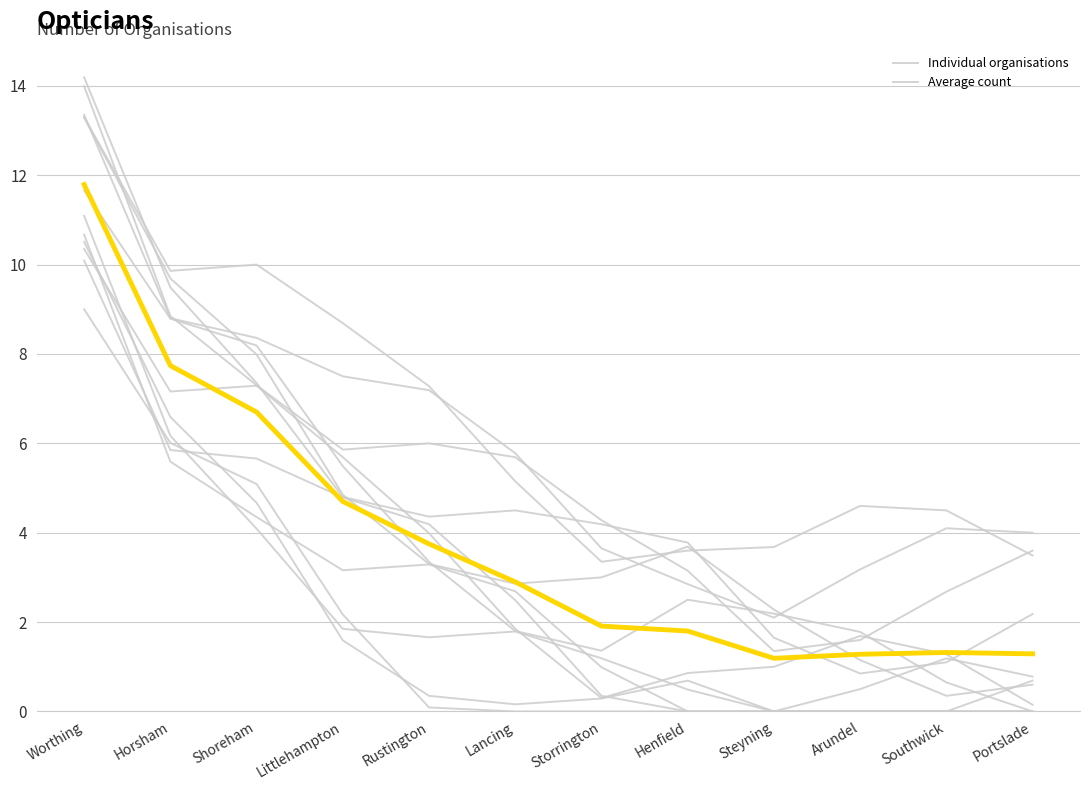

What position from the left is Shoreham?

3